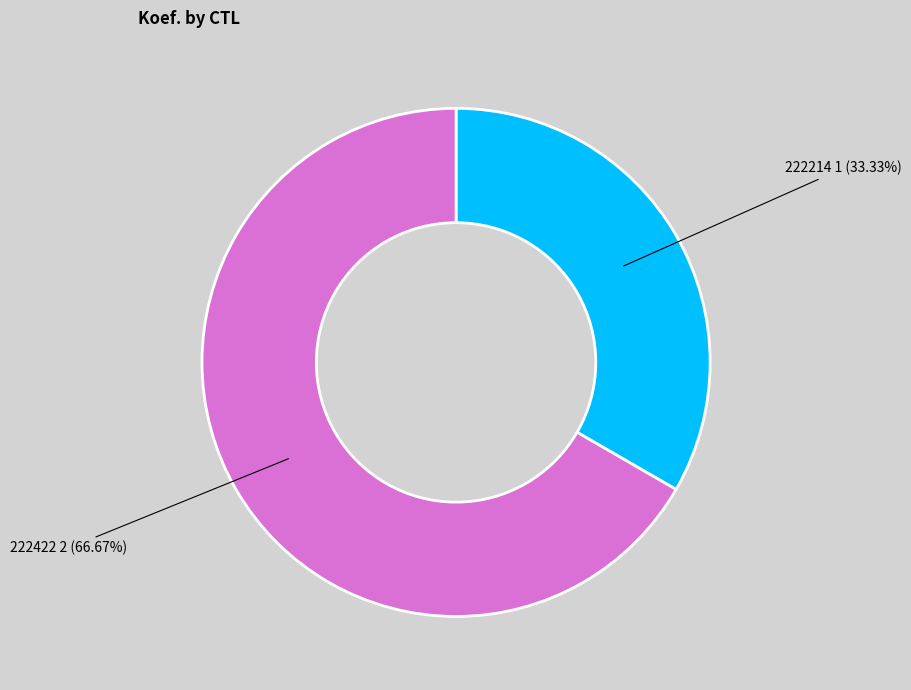

Count the number of slices in the pie.

2